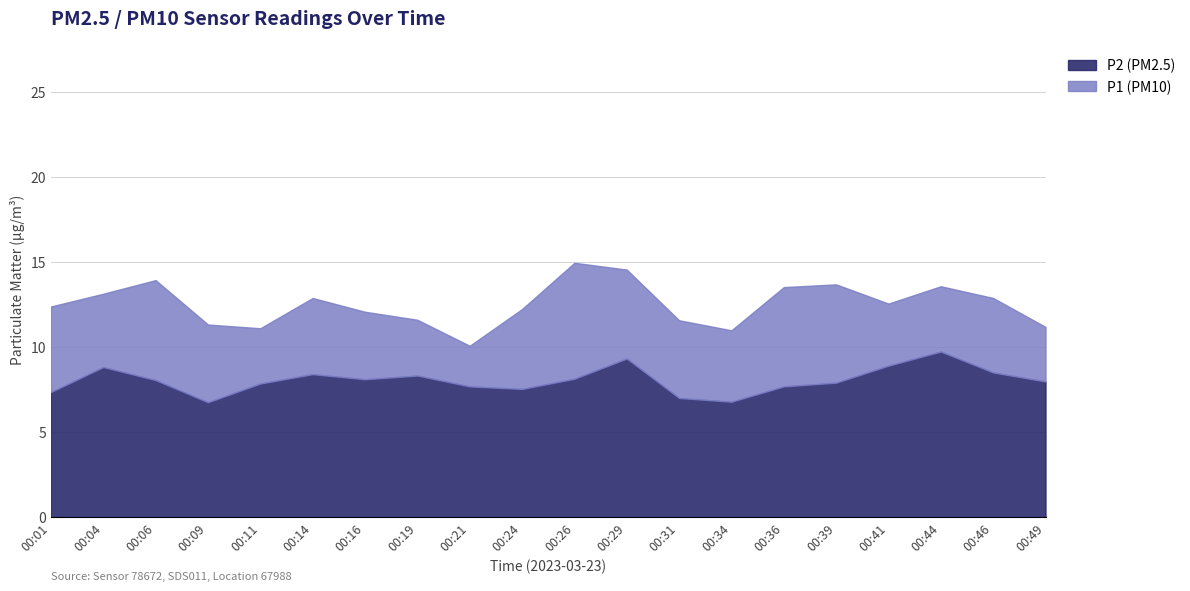

The value of P1 at 00:44 is 13.6. True or false?

True